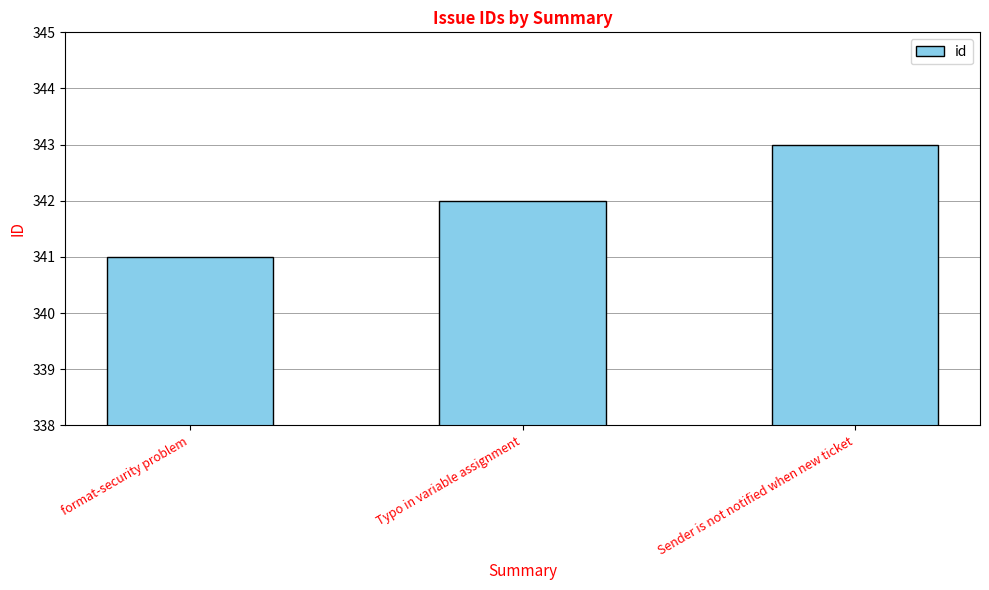

What position from the left is Typo in variable assignment?

2